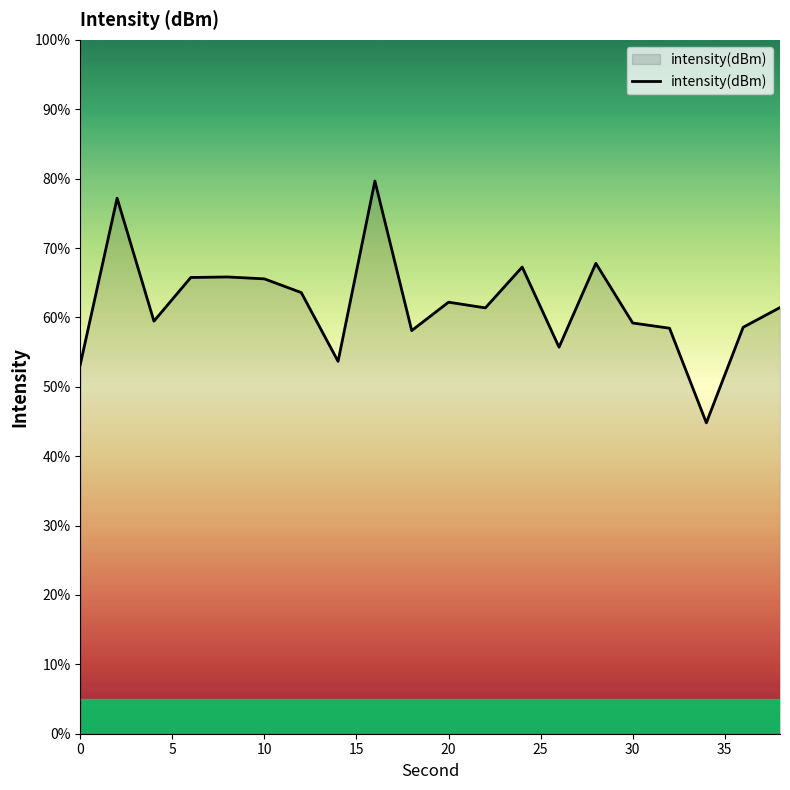

What is the difference between the maximum and minimum values?

34.8